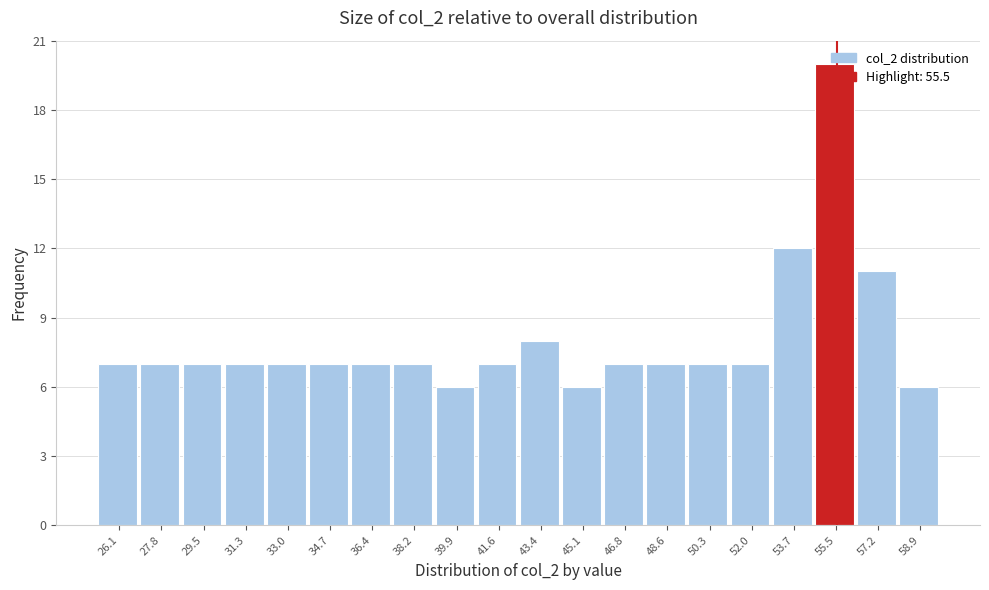

How tall is the bar that spans 35.6 to 37.4 on the x-axis? Neither the bar edges nor the heights are printed on the chart, so give them approximately, as read against the axes.

7